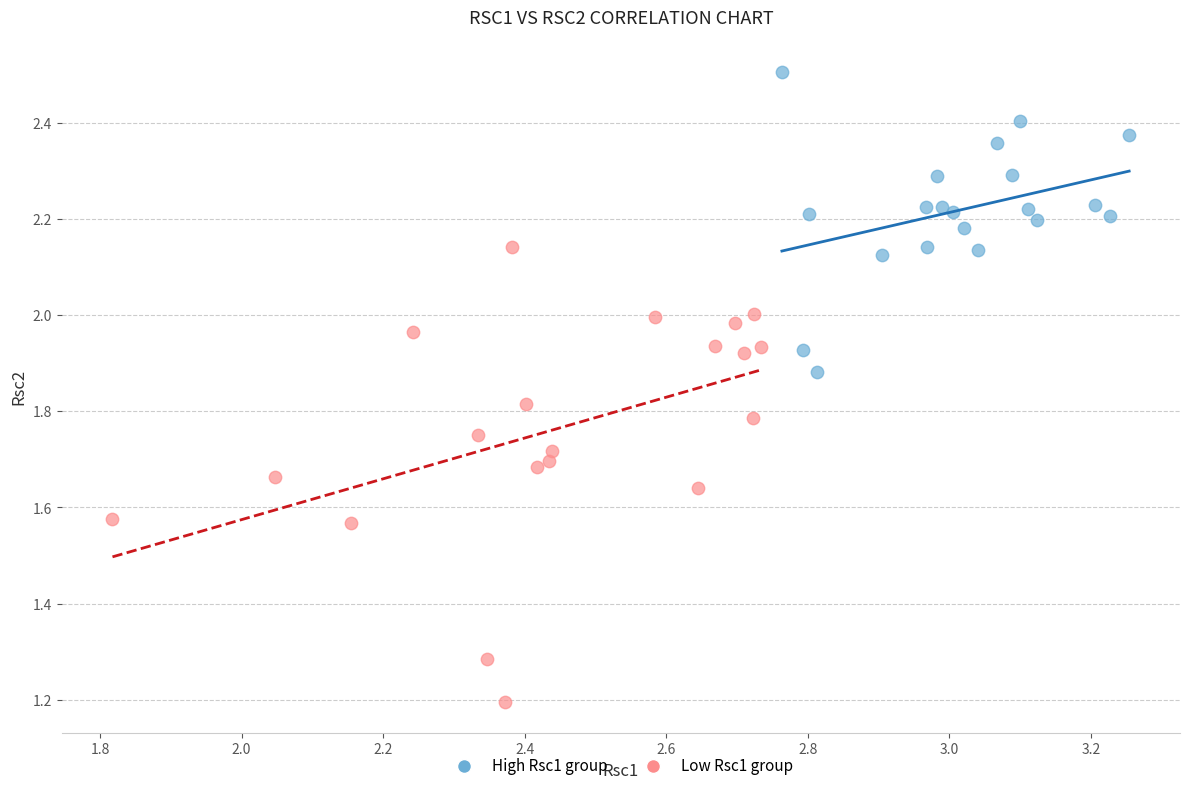

Which series has the widest spread of Y values?

Low Rsc1 group